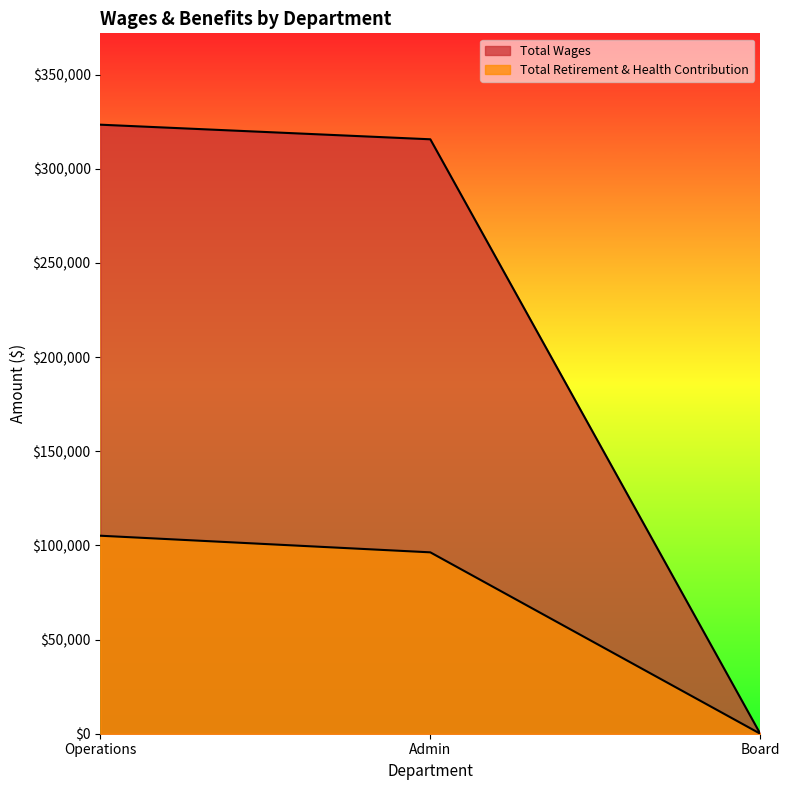

Rank the categories by Total Wages value from highest to lowest.

Operations, Admin, Board